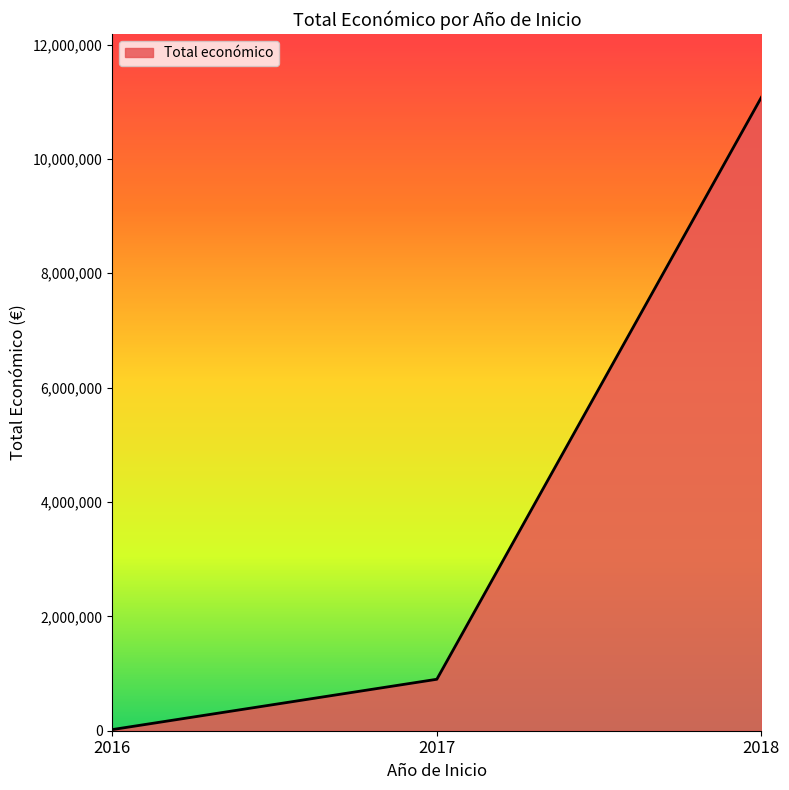

Which label corresponds to the smallest value in the chart?

2016